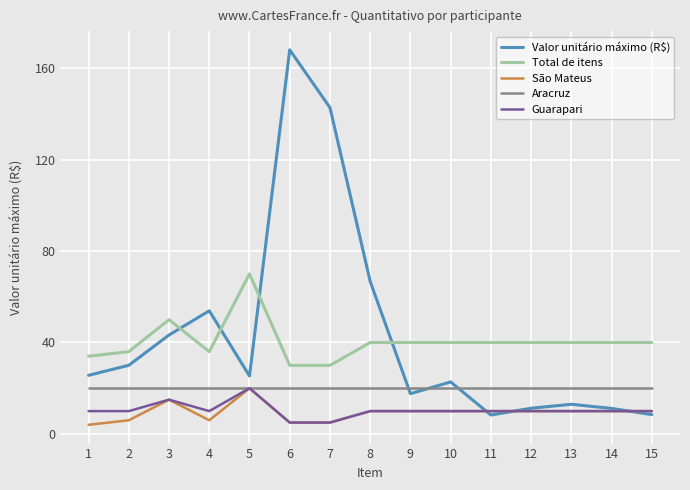

What are all the series names shown in the legend?

Valor unitário máximo (R$), Total de itens, São Mateus, Aracruz, Guarapari